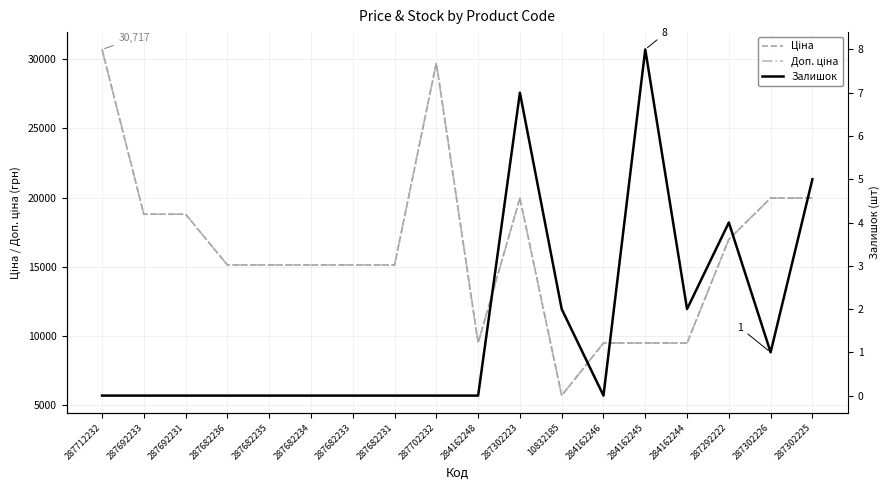

Is the value of Доп. ціна at 287302223 greater than the value of Залишок at 284162244?

Yes